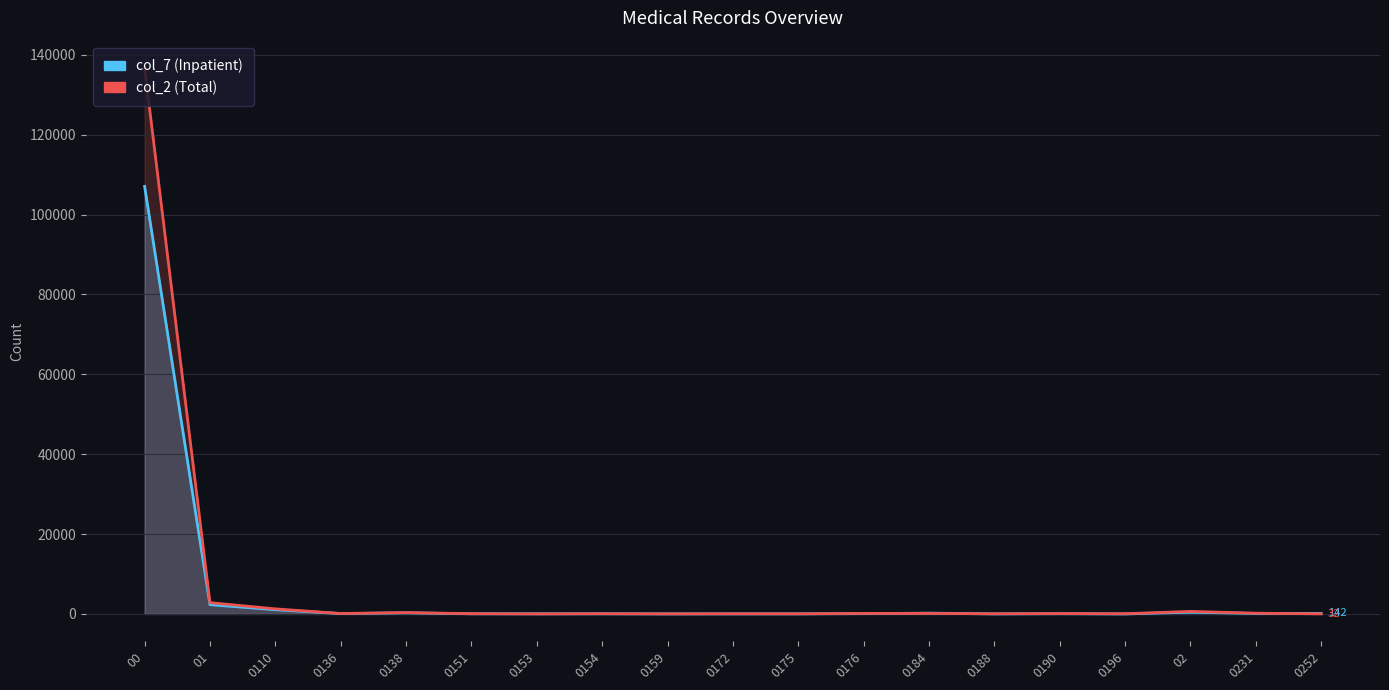

At which label is col_7 (Inpatient) closest to 53539?

01